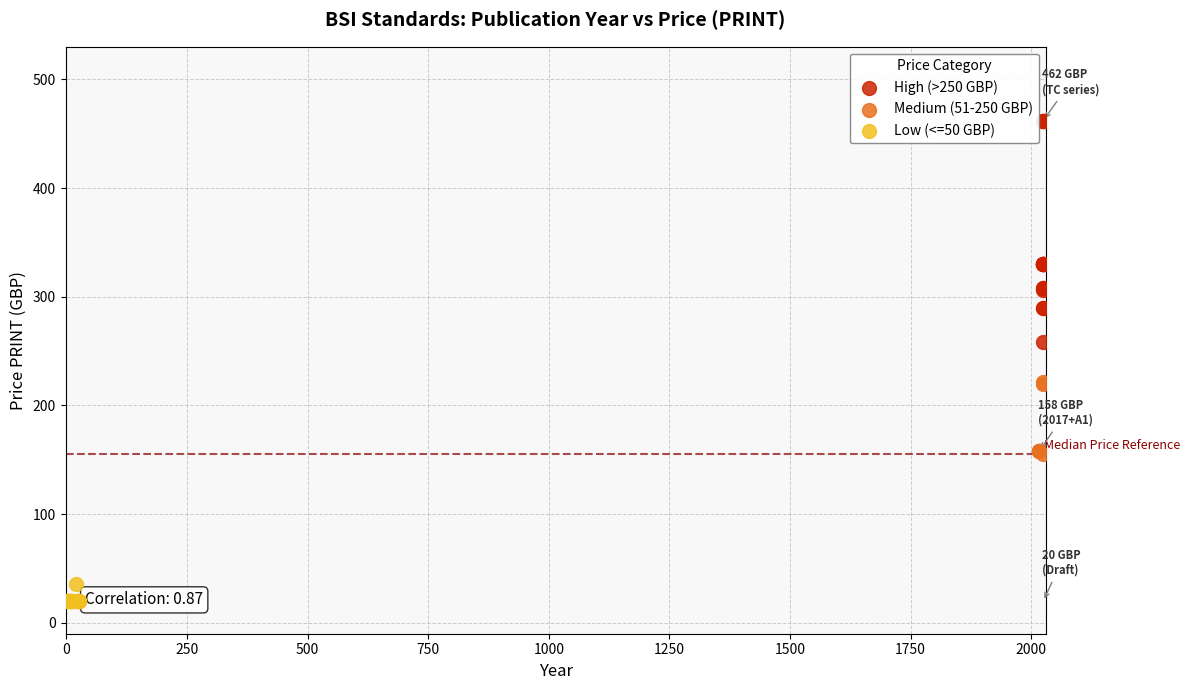

Which series reaches the minimum Y coordinate?

Low (<=50 GBP)